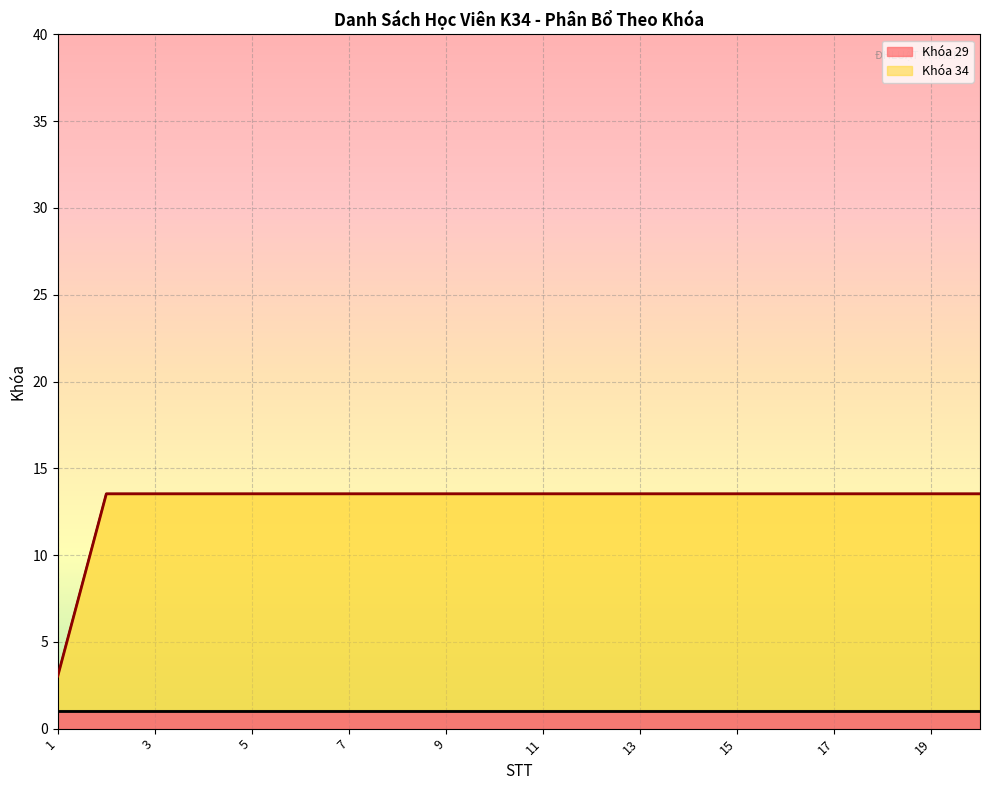

The value at 5 is 3.8. True or false?

False